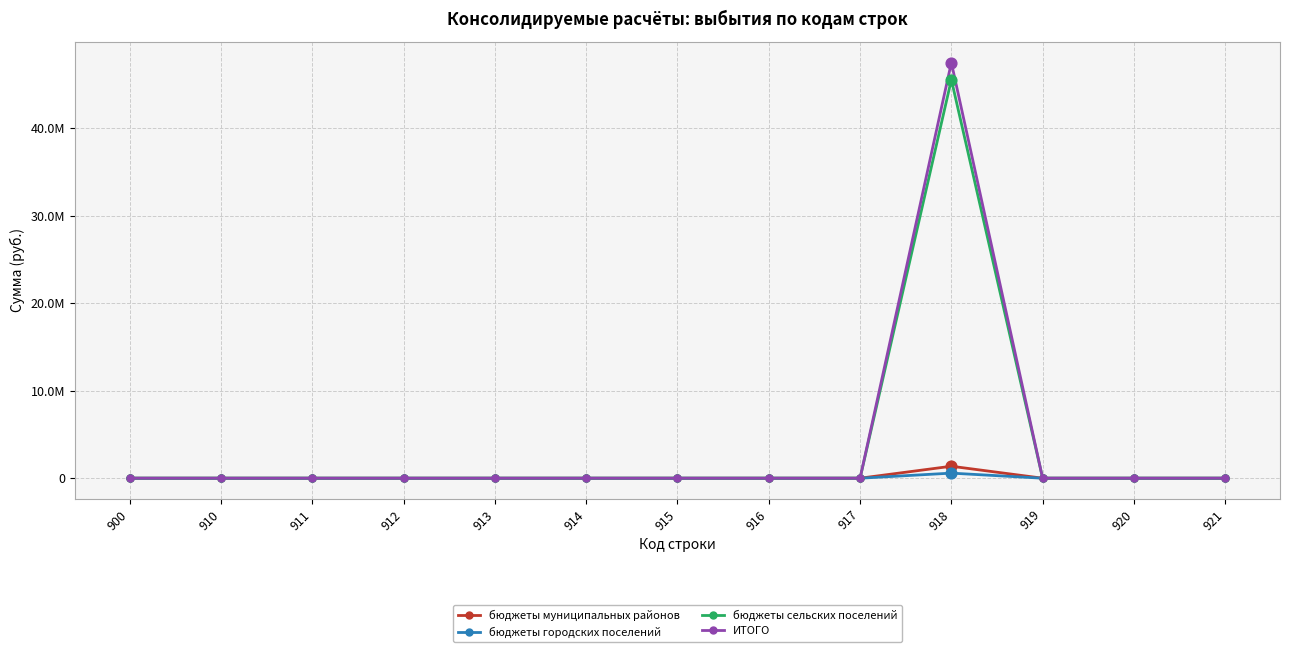

What are all the series names shown in the legend?

бюджеты муниципальных районов, бюджеты городских поселений, бюджеты сельских поселений, ИТОГО